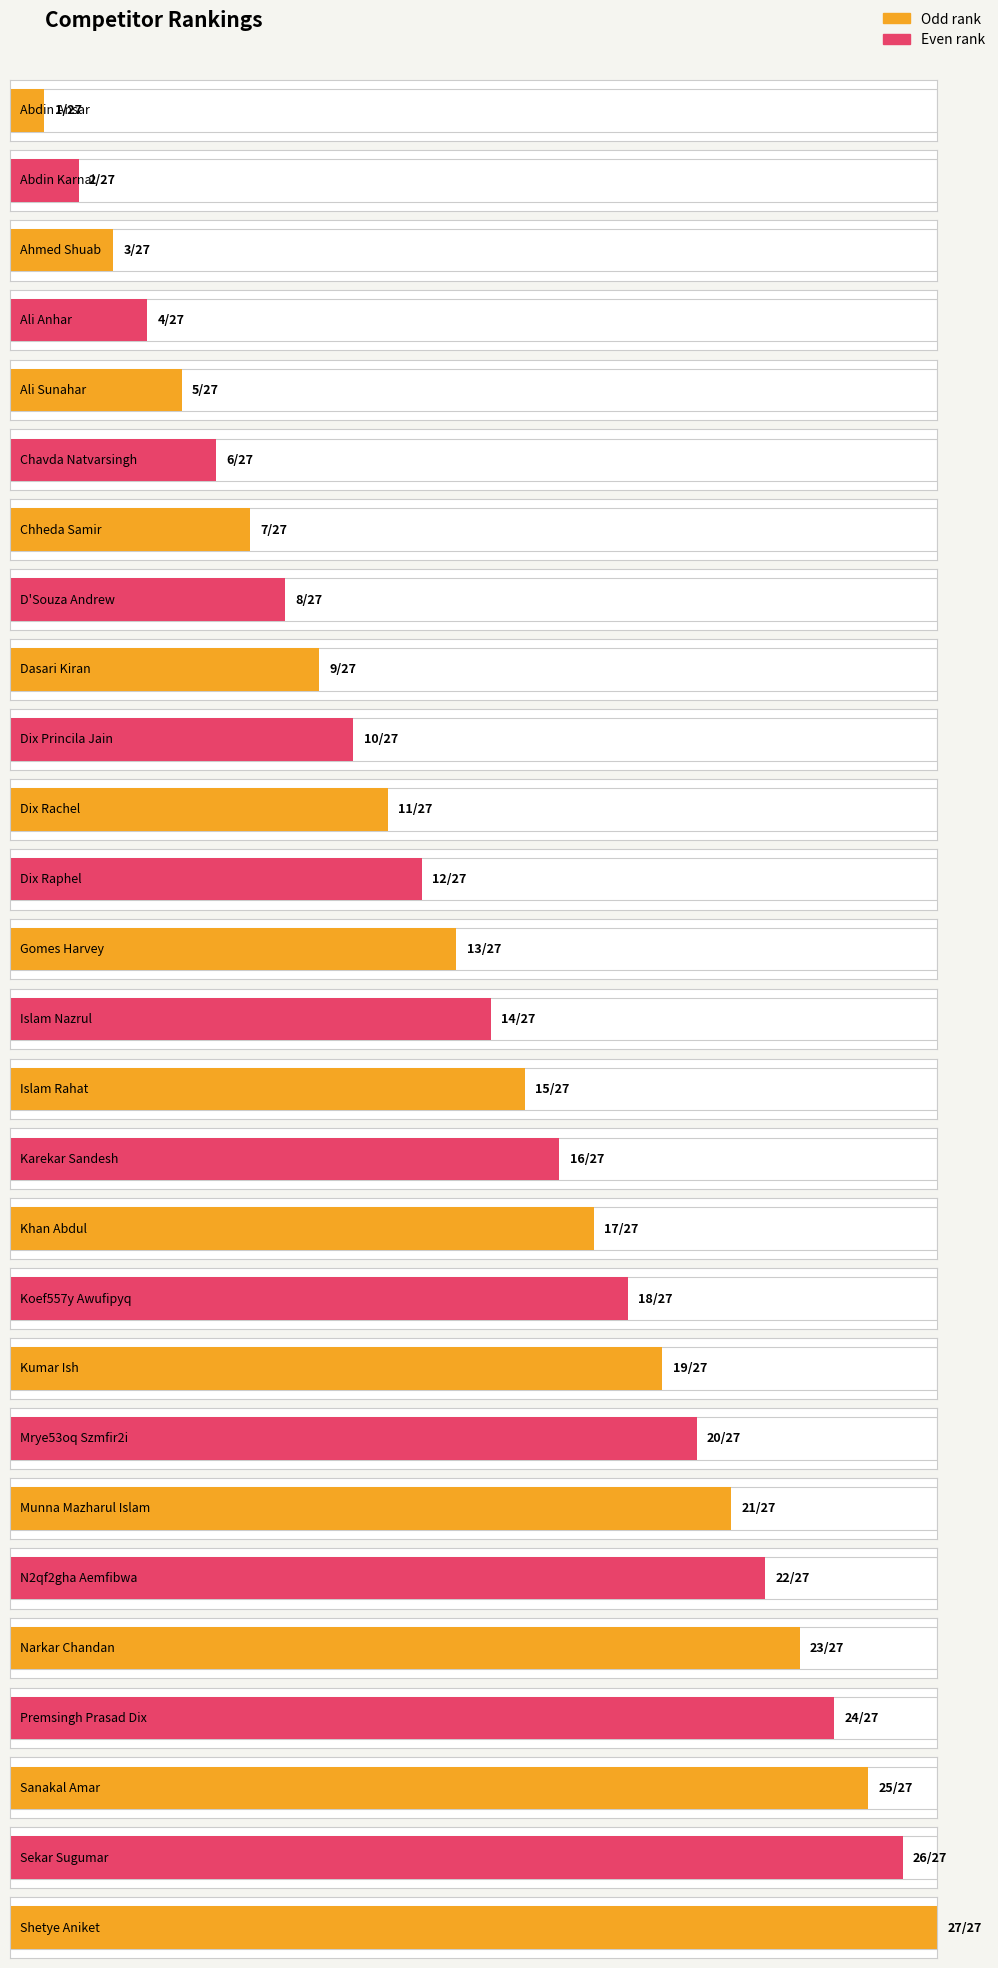

At which label does the data first exceed 14?

Islam Rahat